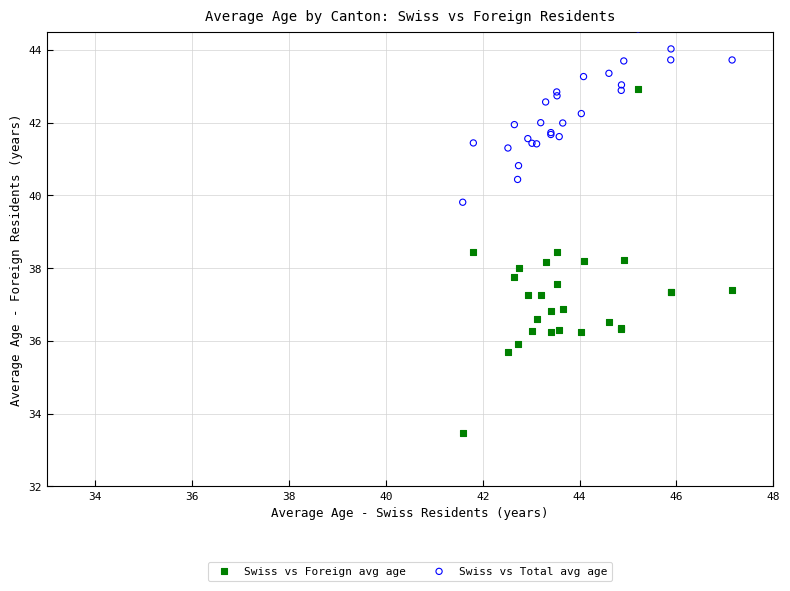

Which series contains the lowest Y value?

Swiss vs Foreign avg age